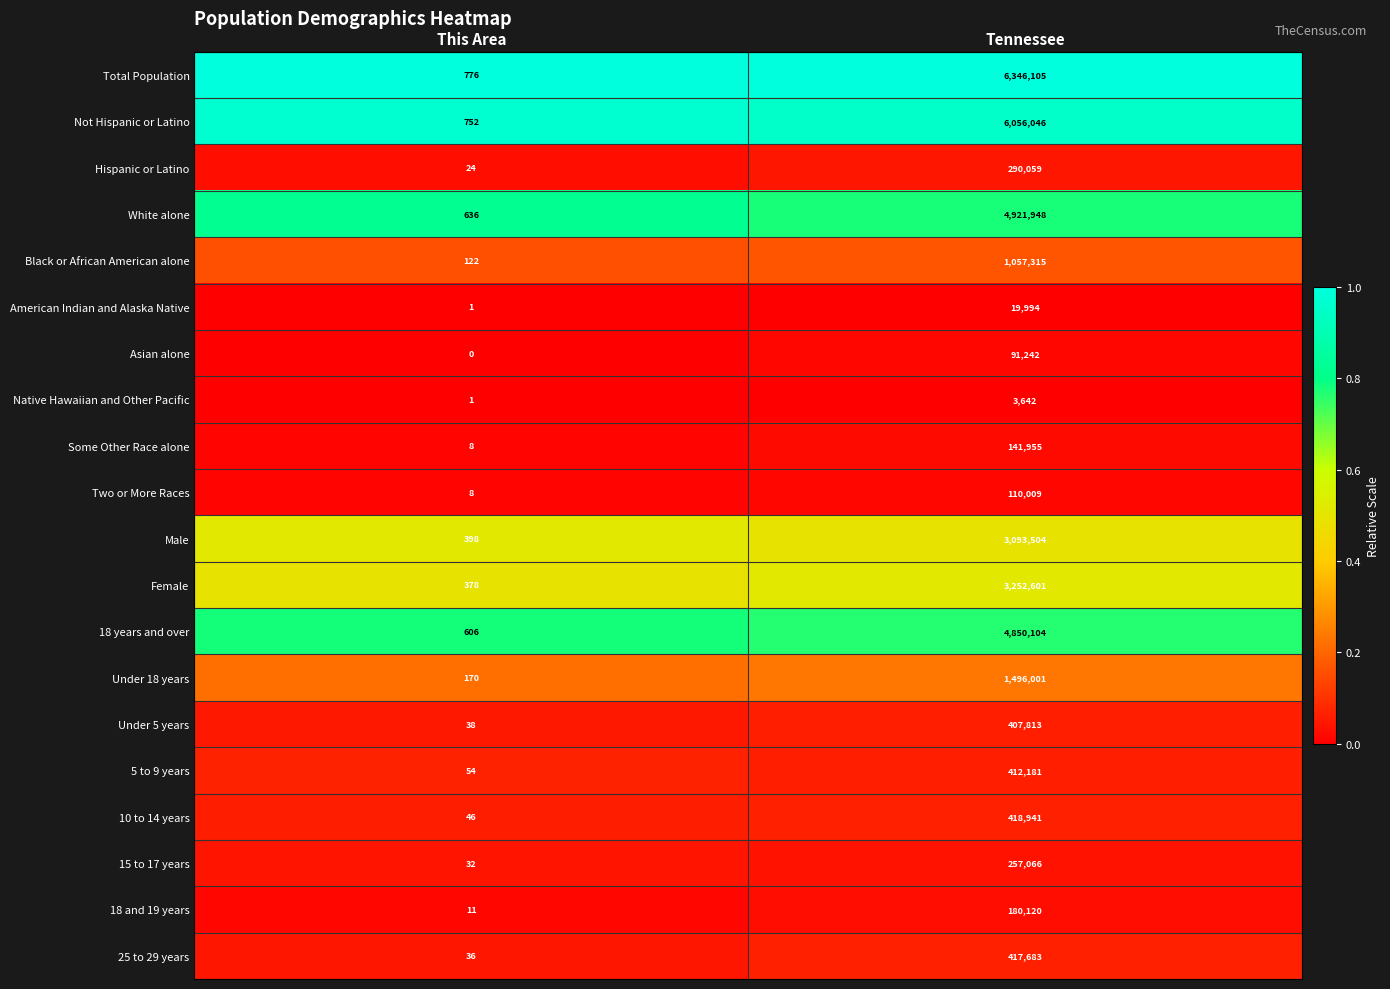

Rank the series at Tennessee from highest to lowest value.

Total Population, Not Hispanic or Latino, White alone, 18 years and over, Female, Male, Under 18 years, Black or African American alone, 10 to 14 years, 25 to 29 years, 5 to 9 years, Under 5 years, Hispanic or Latino, 15 to 17 years, 18 and 19 years, Some Other Race alone, Two or More Races, Asian alone, American Indian and Alaska Native, Native Hawaiian and Other Pacific